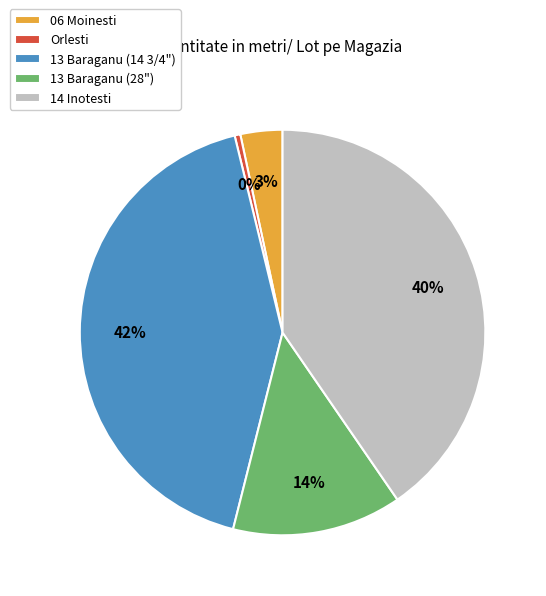

What is the smallest slice in the pie chart?

Orlesti